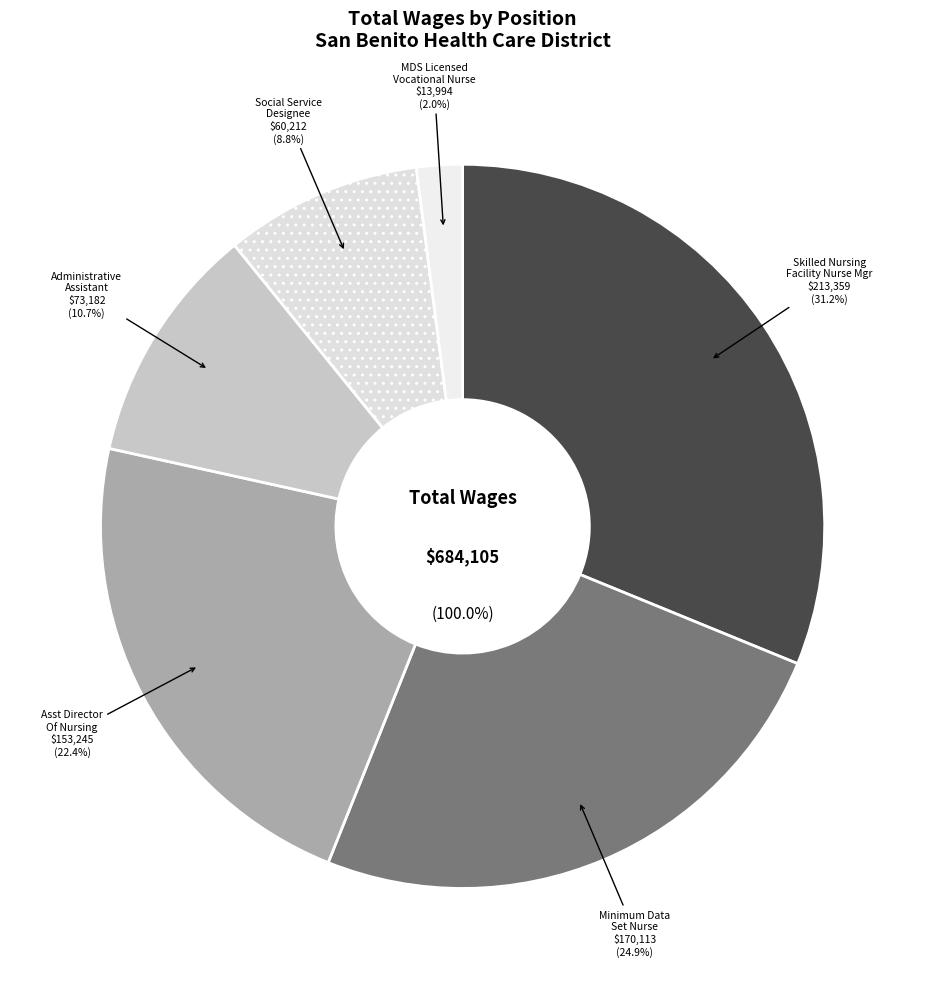

To the nearest percent, what portion does Administrative Assistant represent?

11%